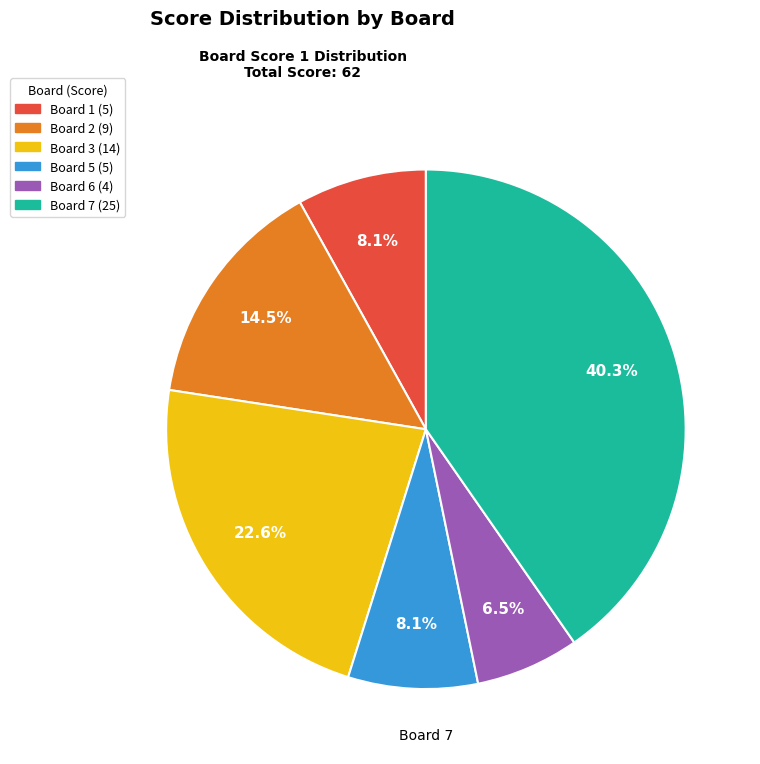

To the nearest percent, what is the difference between the largest and smallest slice percentages?

34%